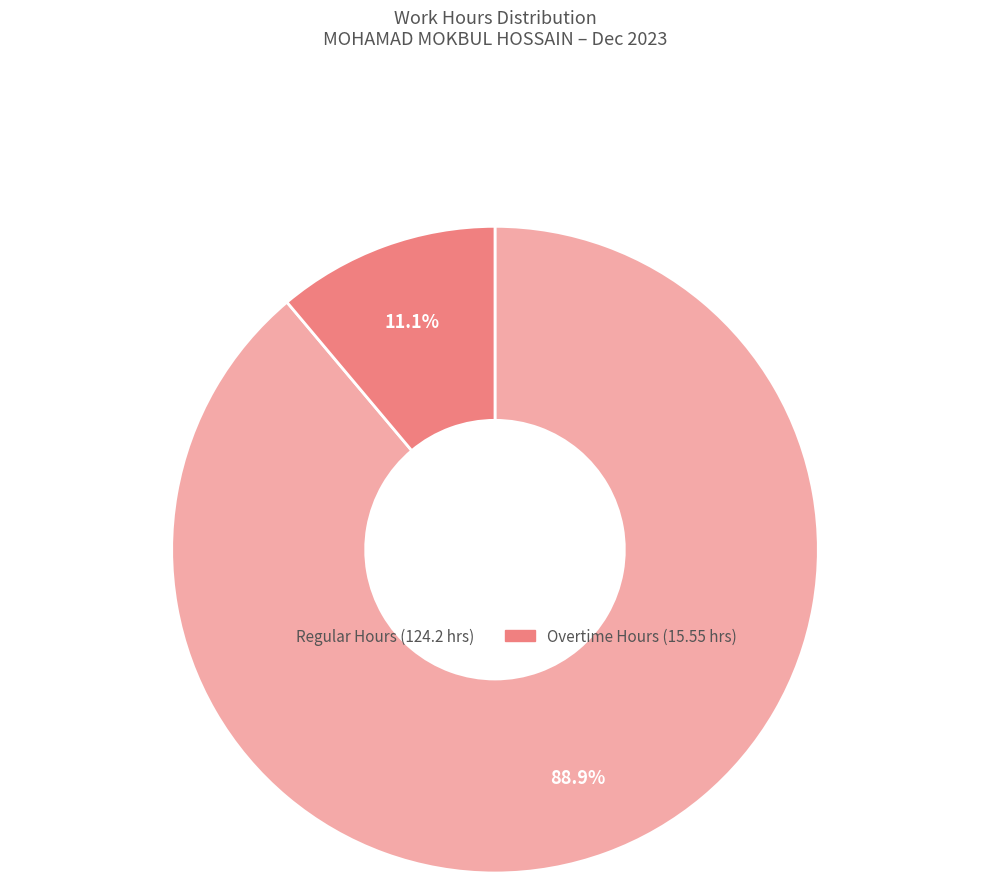

Does any single category account for the majority?

Yes